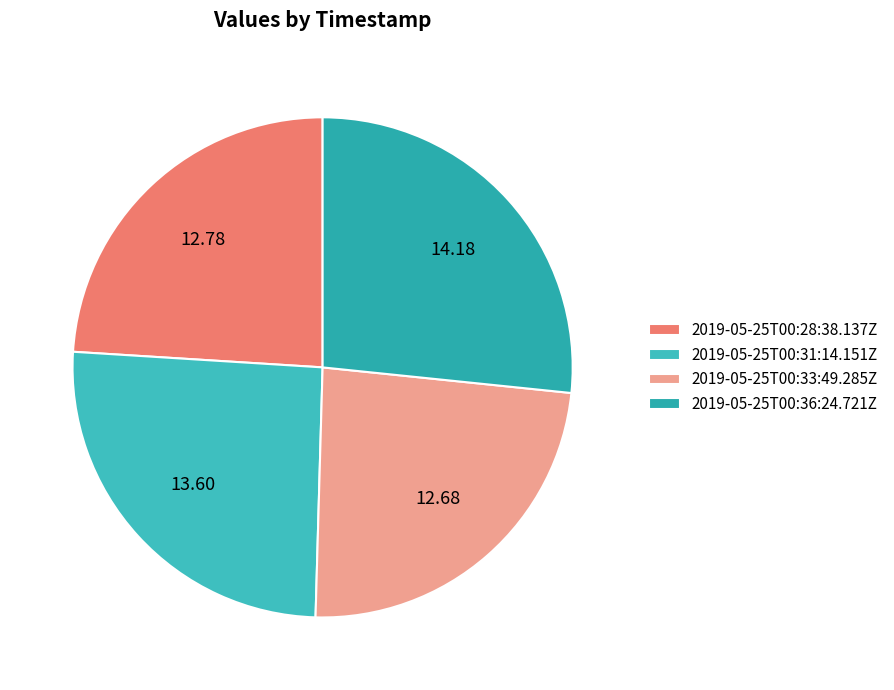

Which category has the biggest portion of the pie?

2019-05-25T00:36:24.721Z